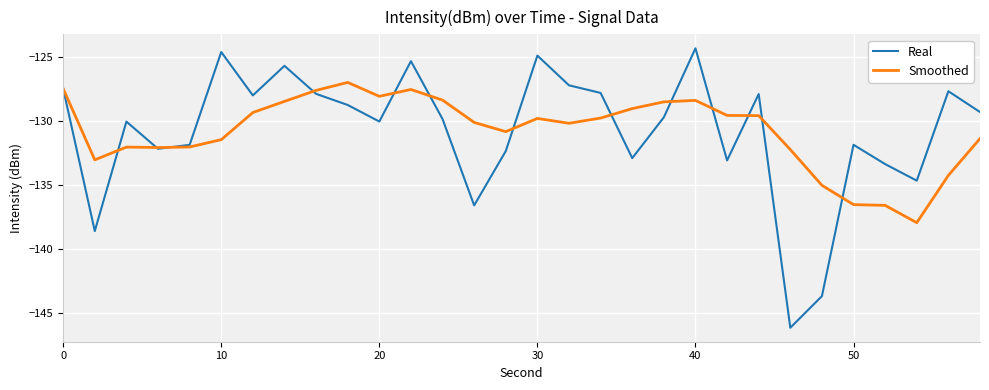

List the series in order of their peak value, lowest first.

Smoothed, Real